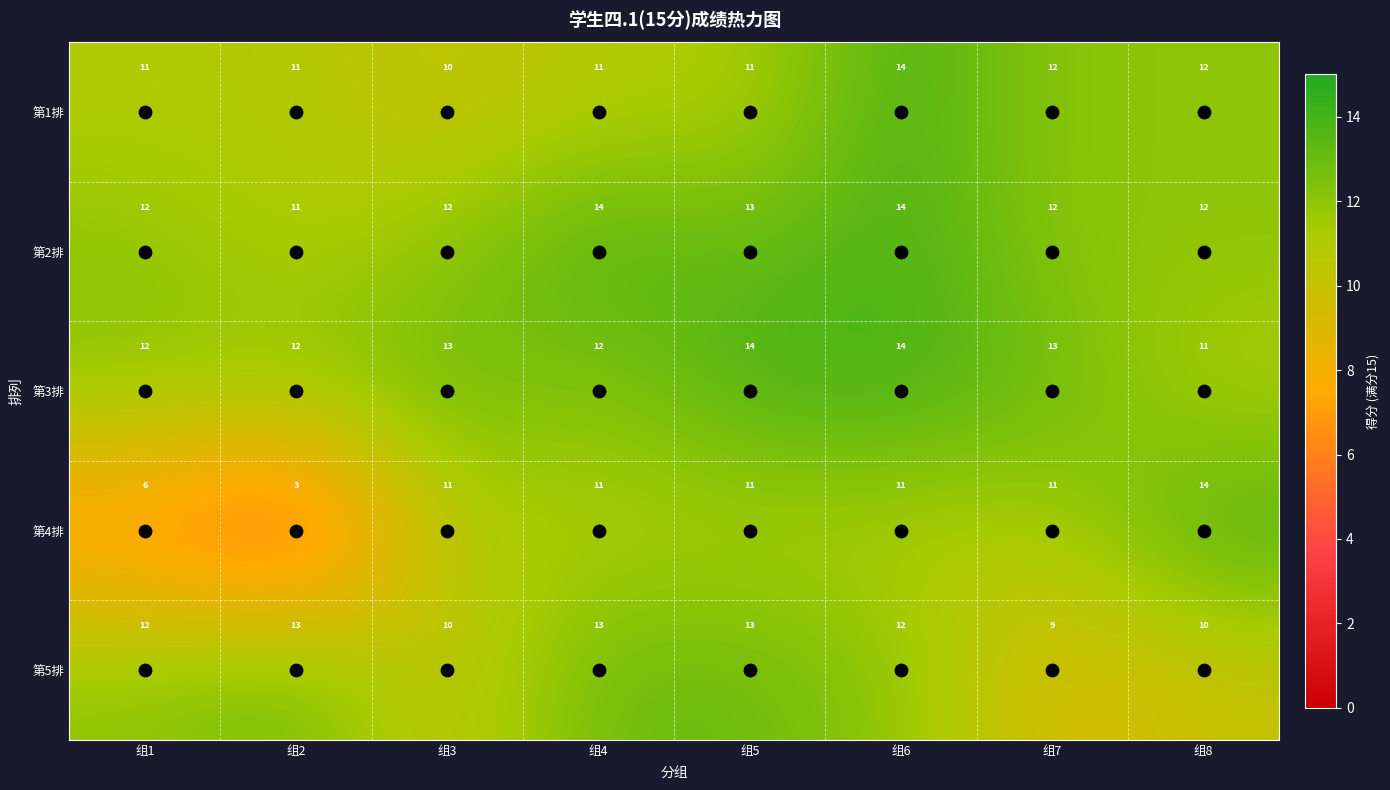

The value of 第5排 at 组6 is 12. True or false?

True